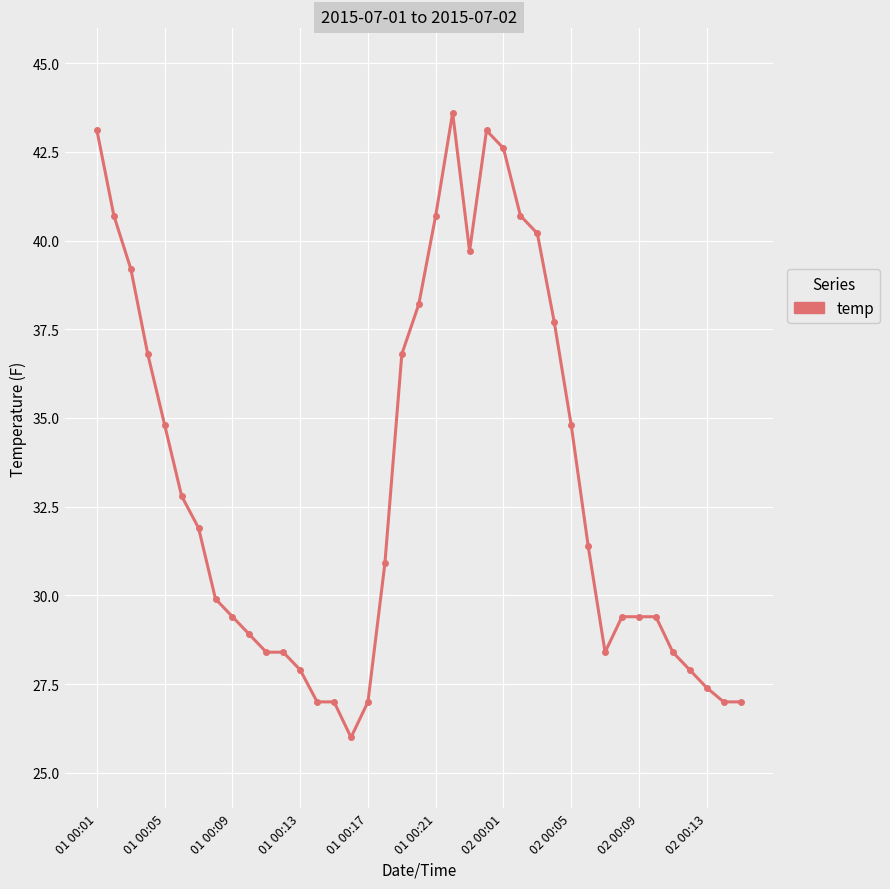

What is the value of the 37th point from the left?

27.4